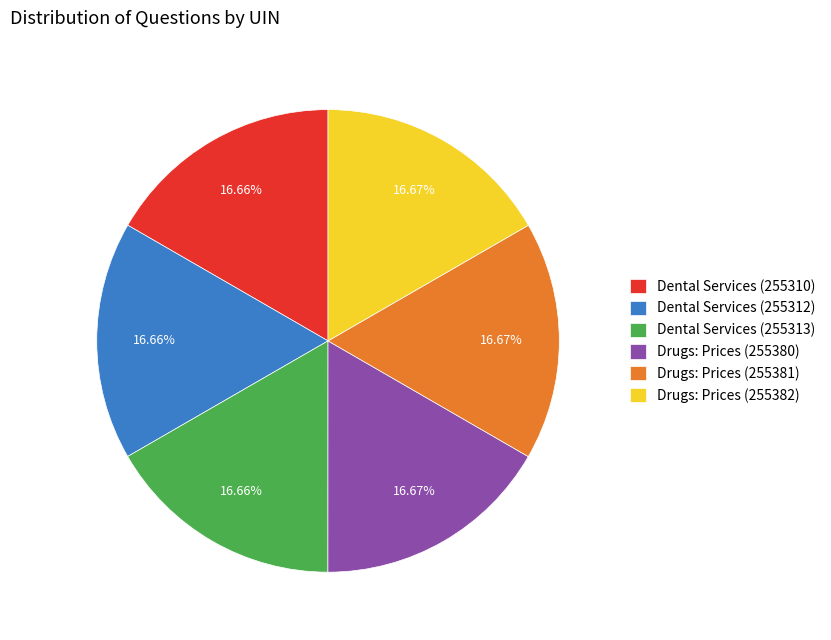

Approximately how many times larger is the value at Dental Services (255312) compared to Drugs: Prices (255381)?

1.0